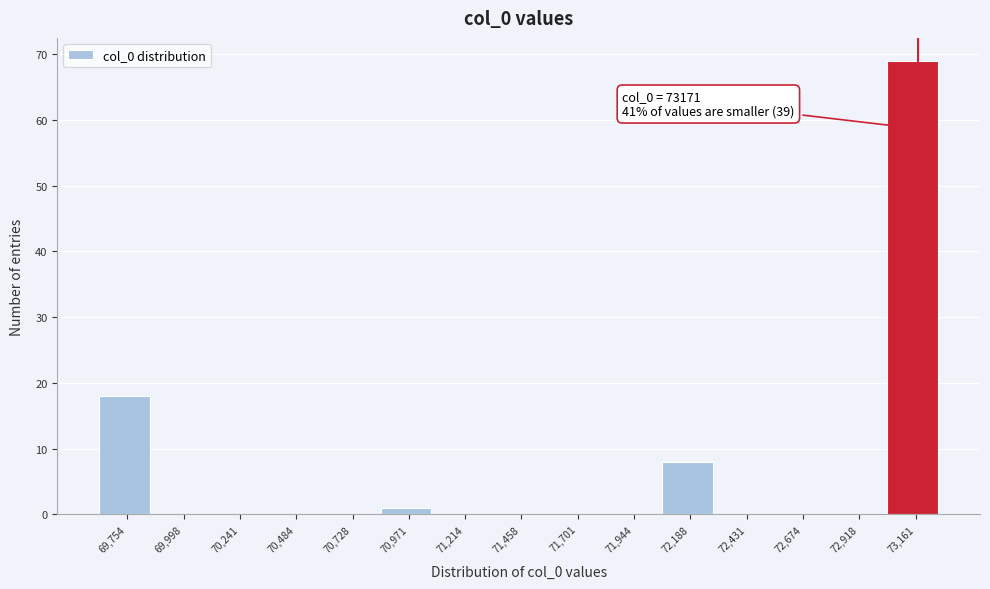

Over which range of the x-axis is the bar tallest?

73050 to 73300